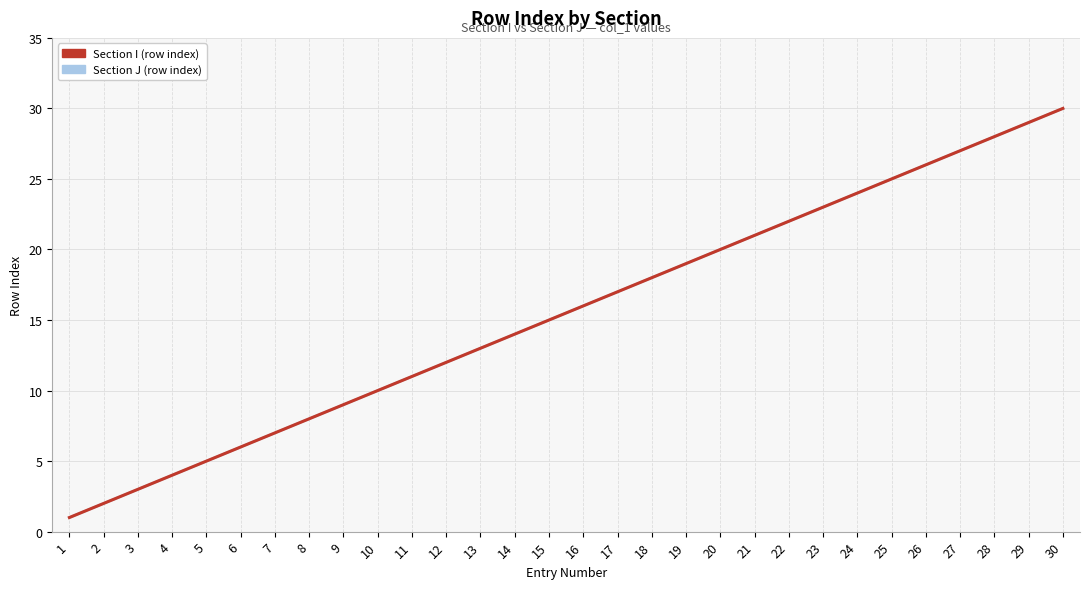

True or false: Section J (row index) and Section I (row index) intersect in this chart.

False